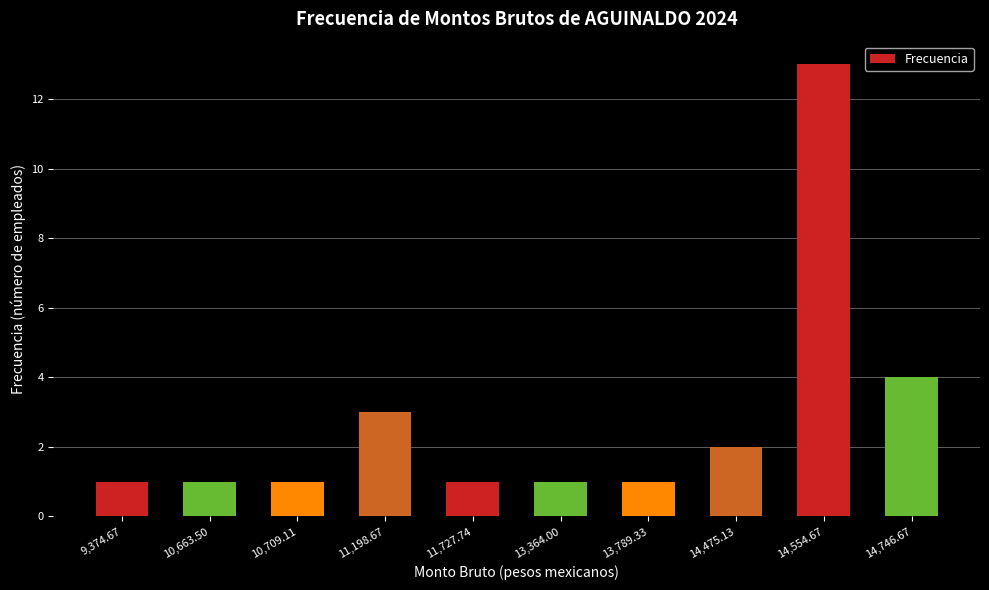

Reading left to right, extract all data points from this chart.

9,374.67=1	10,663.50=1	10,709.11=1	11,198.67=3	11,727.74=1	13,364.00=1	13,789.33=1	14,475.13=2	14,554.67=13	14,746.67=4